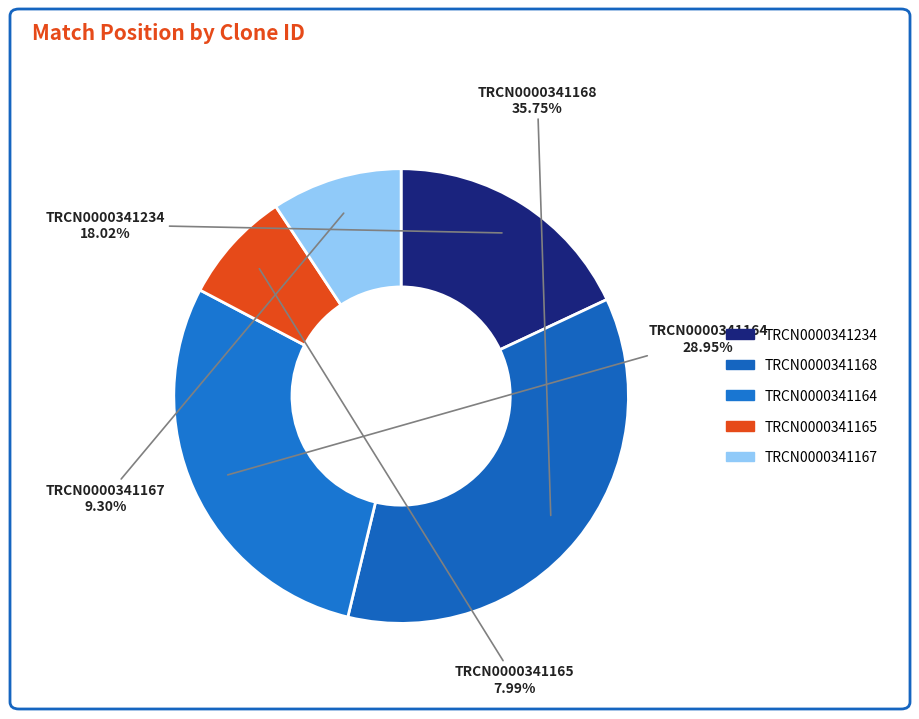

Which category has the biggest portion of the pie?

TRCN0000341168